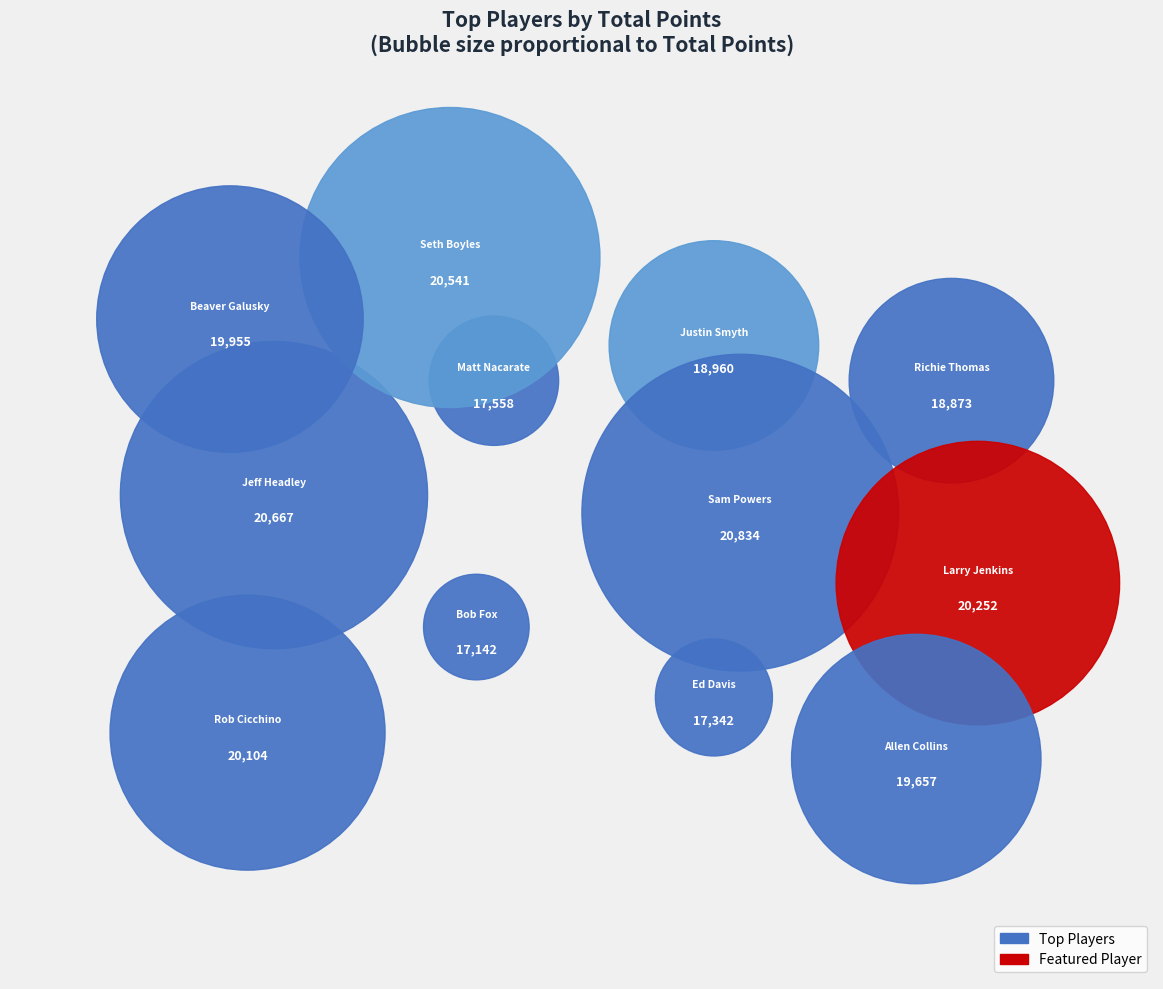

Does any single category account for the majority?

No